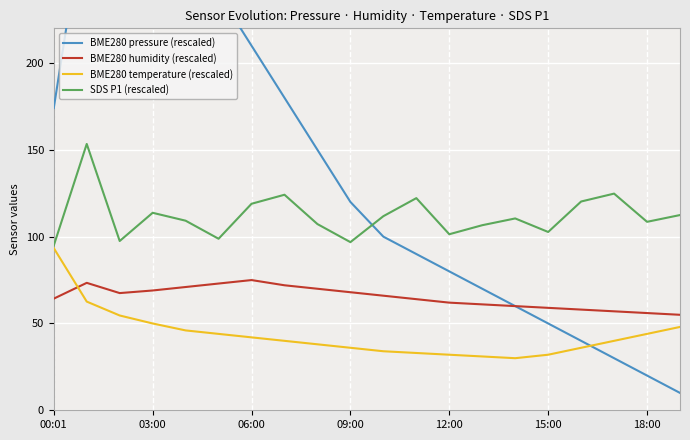

Reading left to right, extract all data points from this chart.

BME280 pressure (rescaled): 174.1	295.6	341.0	300.0	260.0	240.0	210.0	180.0	150.0	120.0	100.0	90.0	80.0	70.0	60.0	50.0	40.0	30.0	20.0	10.0
BME280 humidity (rescaled): 64.3	73.4	67.5	69.0	71.0	73.0	75.0	72.0	70.0	68.0	66.0	64.0	62.0	61.0	60.0	59.0	58.0	57.0	56.0	55.0
BME280 temperature (rescaled): 93.4	62.6	54.6	50.0	46.0	44.0	42.0	40.0	38.0	36.0	34.0	33.0	32.0	31.0	30.0	32.0	36.0	40.0	44.0	48.0
SDS P1 (rescaled): 94.9	153.4	97.5	113.8	109.2	98.8	119.0	124.2	107.2	96.9	111.8	122.2	101.4	106.6	110.5	102.7	120.2	124.8	108.5	112.5